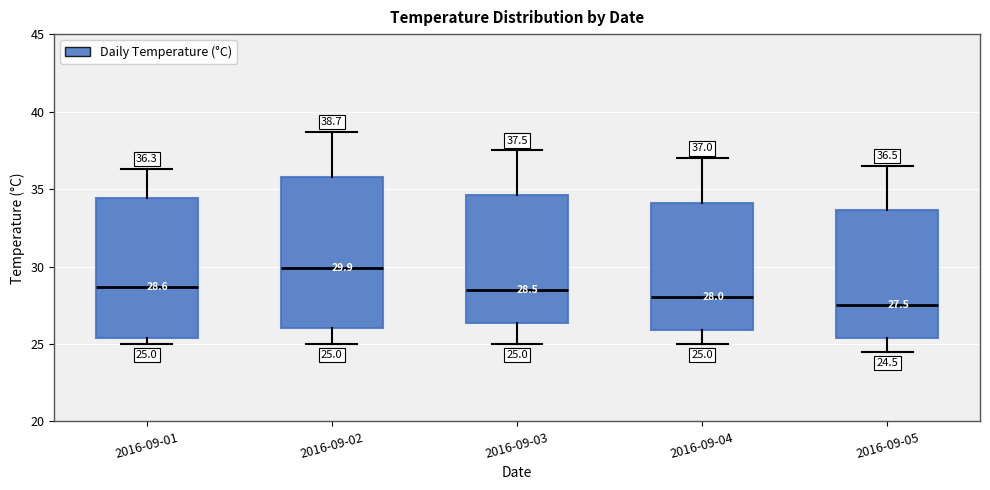

Comparing the boxes themselves (not the whiskers), which one is the tallest?

2016-09-02